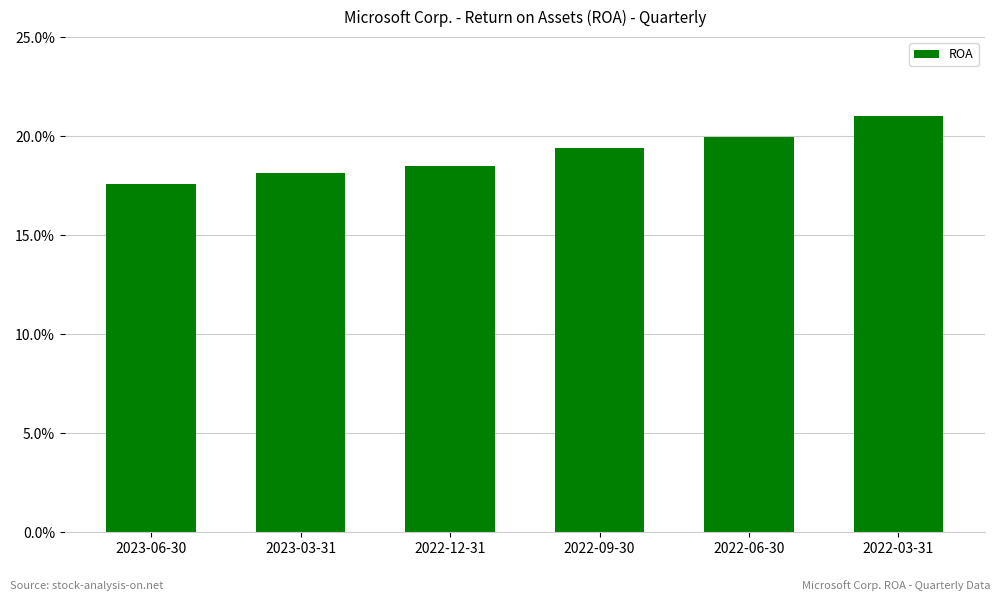

Reading right to left, list all the values displayed in this chart.

2022-03-31=0.2	2022-06-30=0.2	2022-09-30=0.2	2022-12-31=0.2	2023-03-31=0.2	2023-06-30=0.2